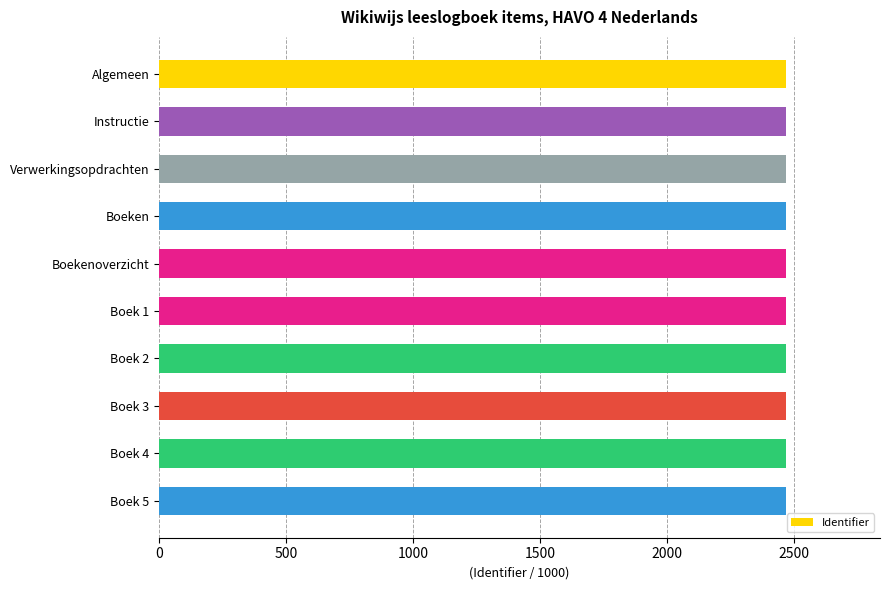

What is the label of the 3rd bar from the top?

Verwerkingsopdrachten